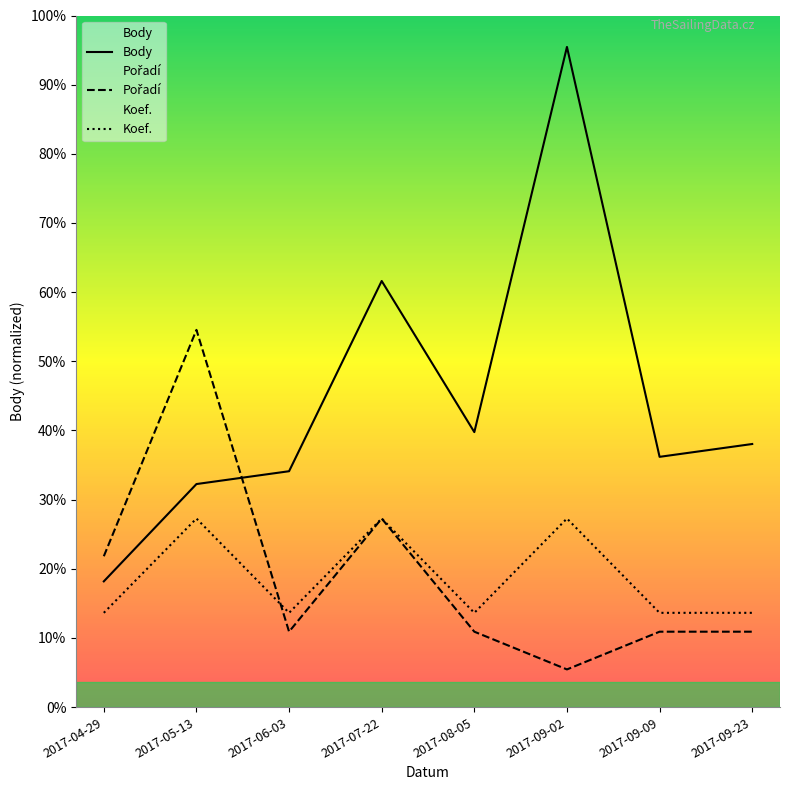

Reading left to right, list all the values displayed in this chart.

Body: 2017-04-29=422.1	2017-05-13=748.6	2017-06-03=791.7	2017-07-22=1430.1	2017-08-05=923.0	2017-09-02=2215.5	2017-09-09=840.0	2017-09-23=883.1
Pořadí: 2017-04-29=506.4	2017-05-13=1266.0	2017-06-03=253.2	2017-07-22=633.0	2017-08-05=253.2	2017-09-02=126.6	2017-09-09=253.2	2017-09-23=253.2
Koef.: 2017-04-29=316.5	2017-05-13=633.0	2017-06-03=316.5	2017-07-22=633.0	2017-08-05=316.5	2017-09-02=633.0	2017-09-09=316.5	2017-09-23=316.5